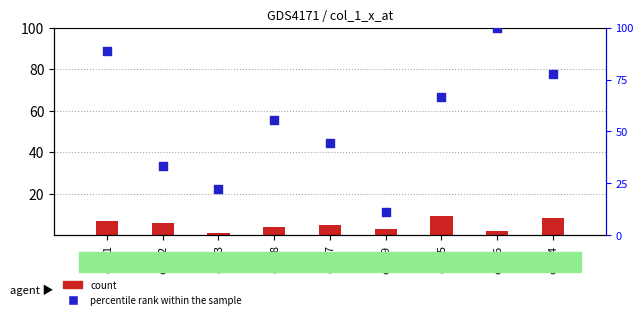

Which series contains the highest Y value?

percentile rank within the sample